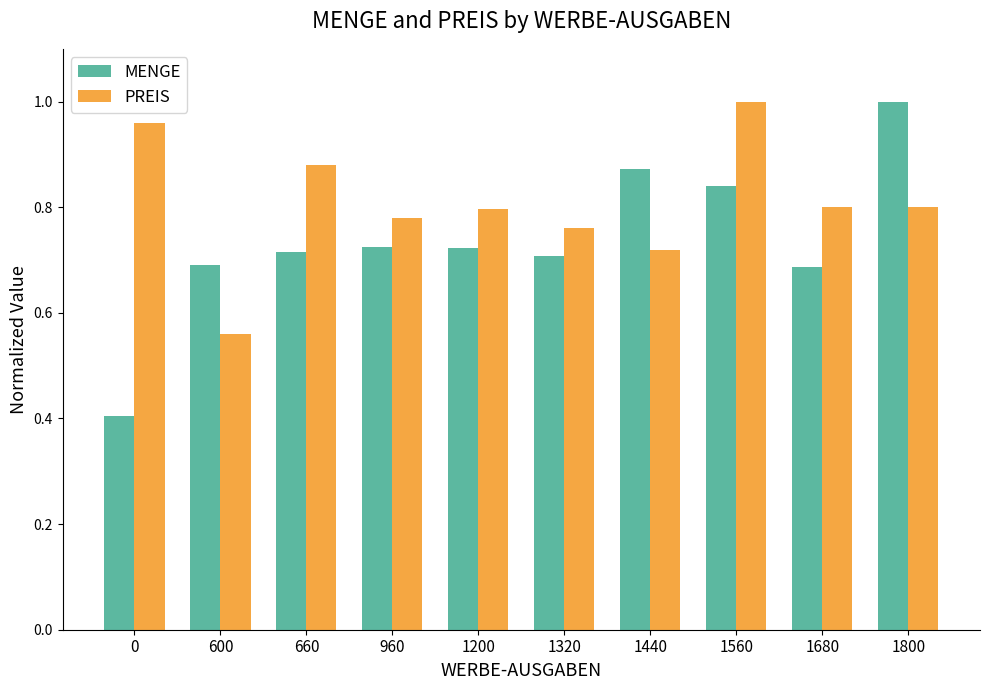

At which category is the sum across all series the highest?

1560